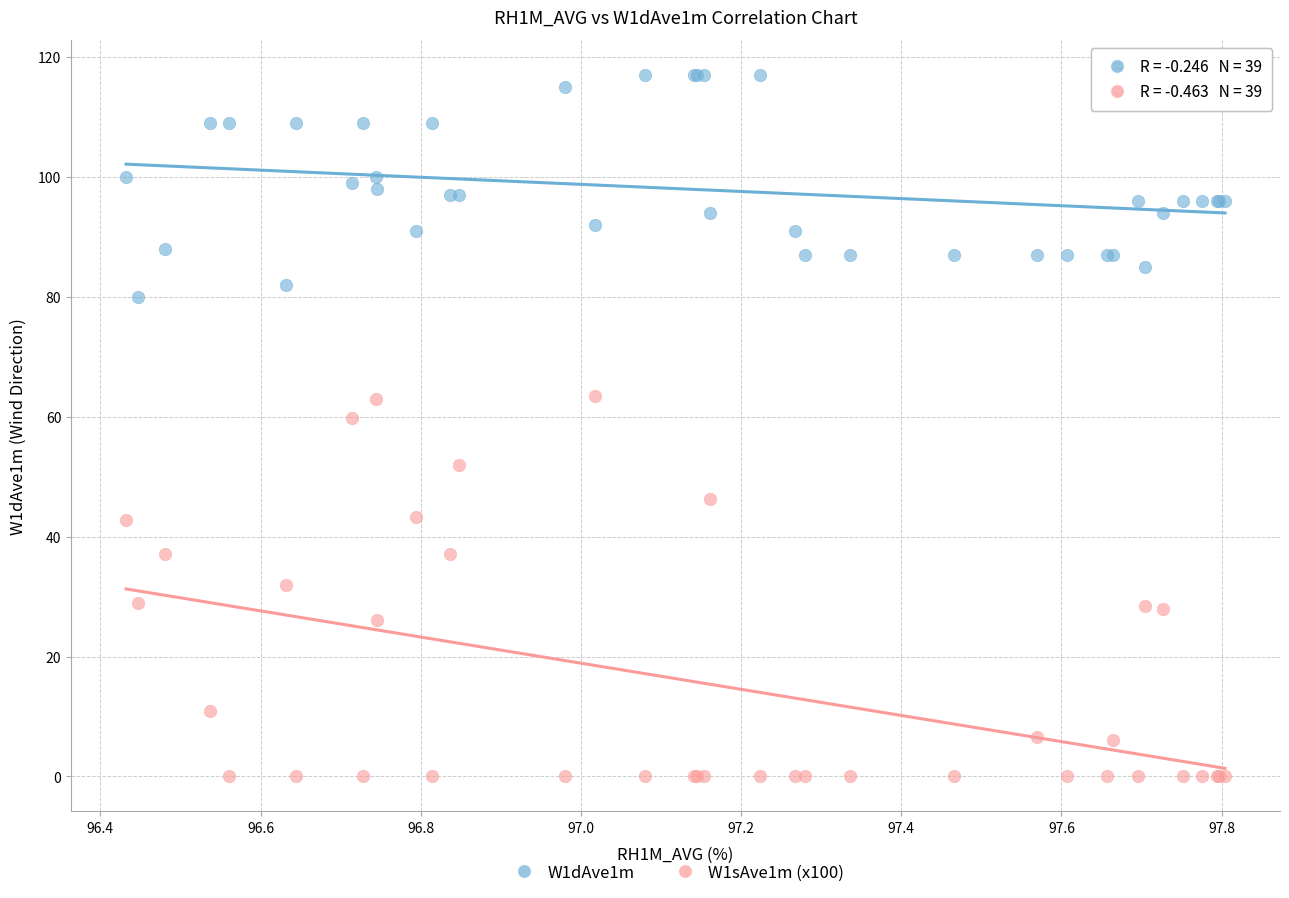

Which series reaches the minimum Y coordinate?

W1sAve1m (x100)